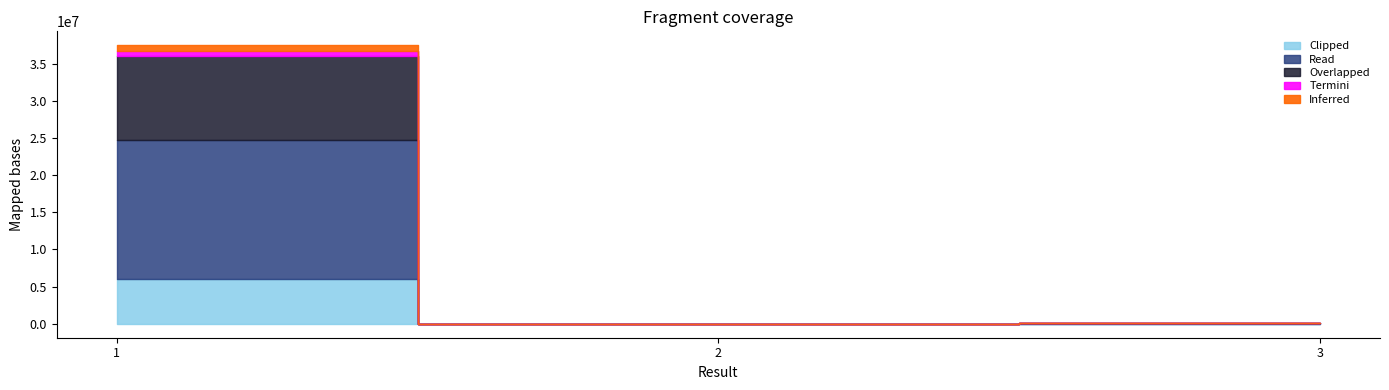

What is the value of the 3rd point from the left?

89272